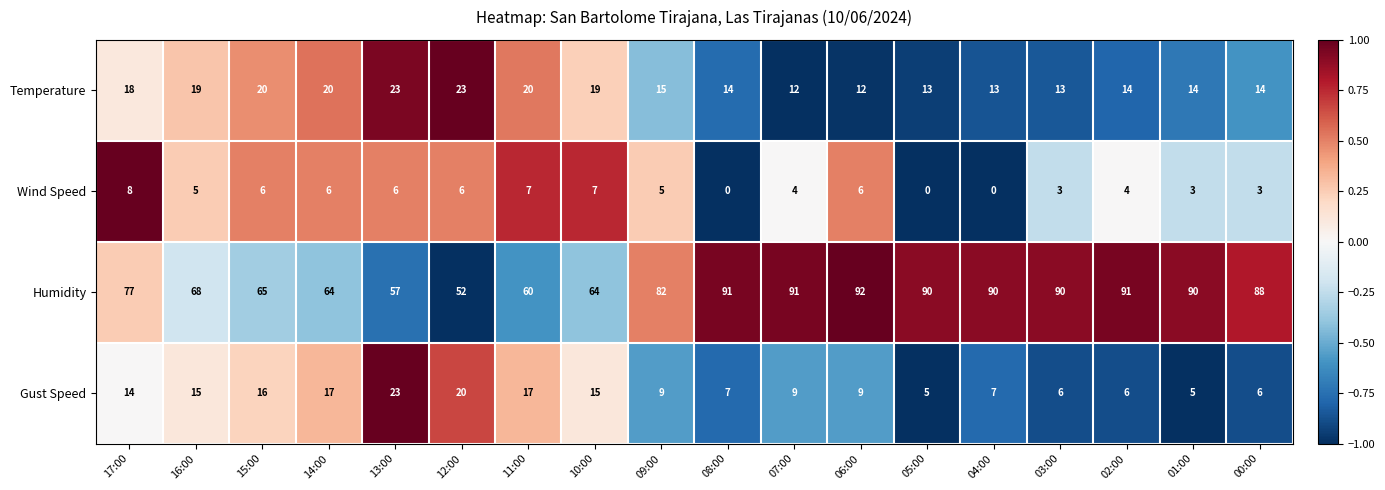

What is the difference between the maximum and second lowest values in the Temperature series?

11